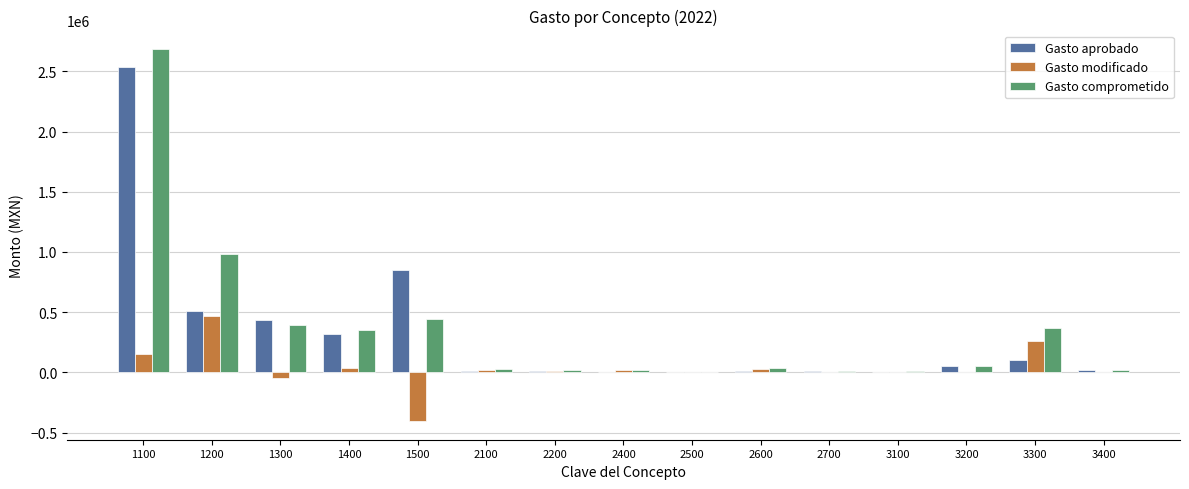

What is the maximum value for Gasto comprometido?

2685000